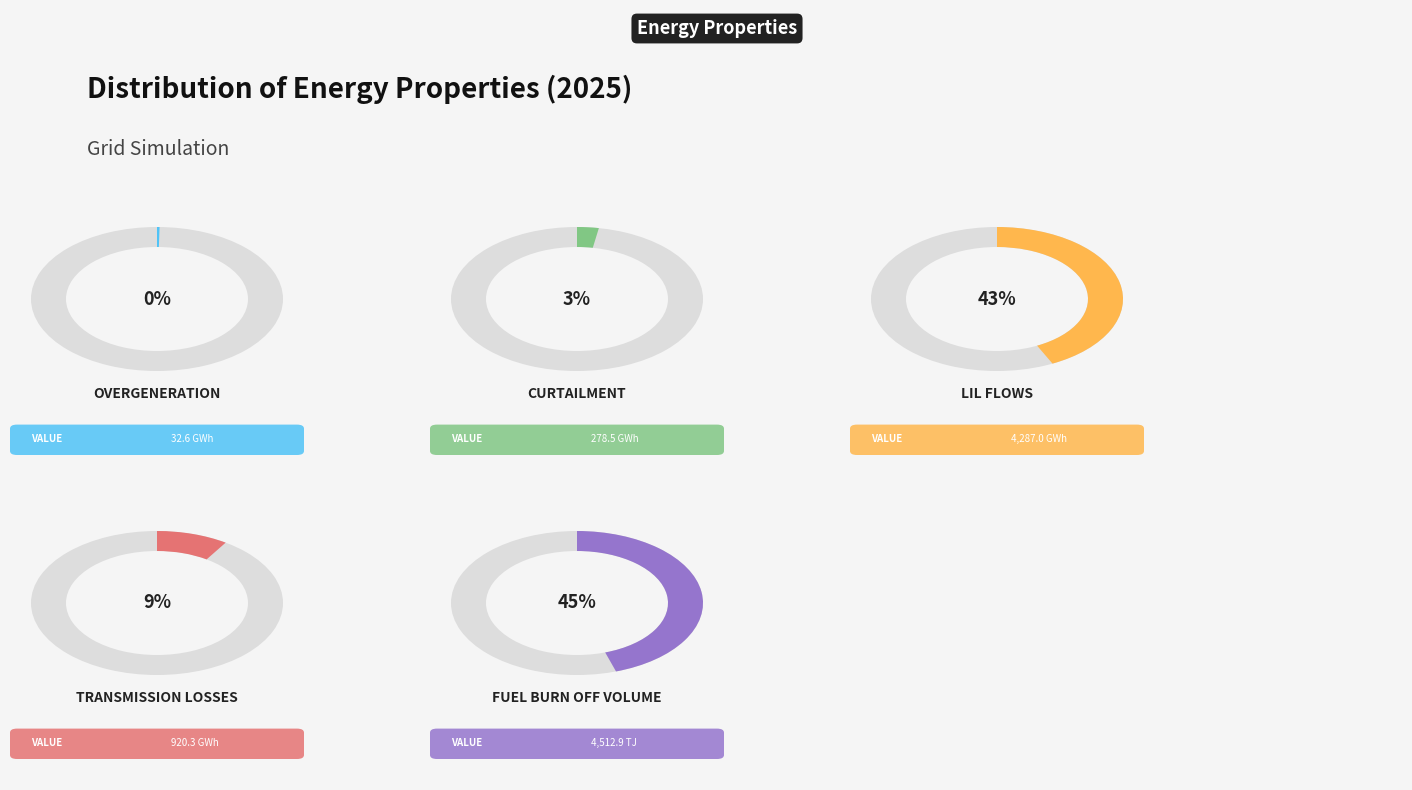

Does Transmission Losses represent more than half of the total?

No